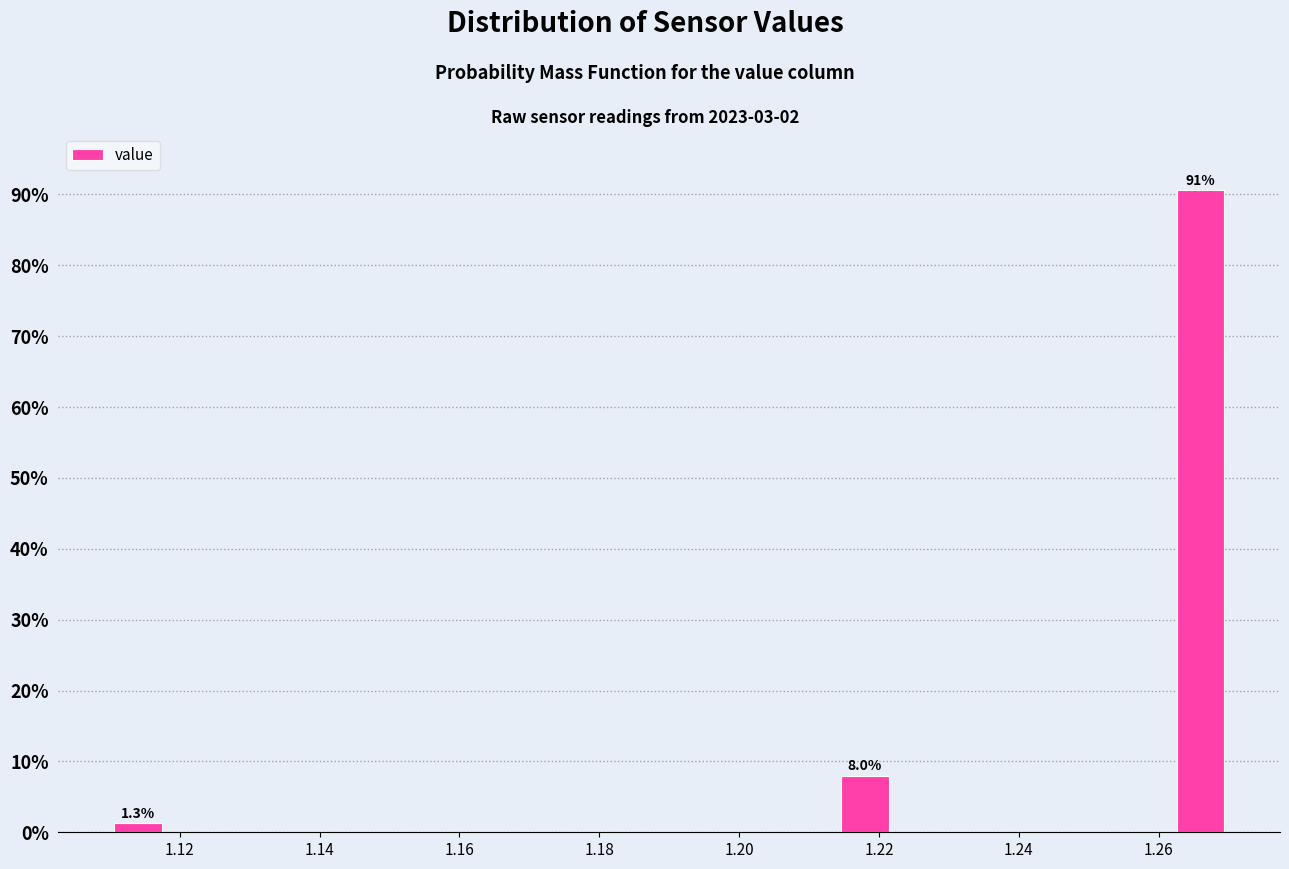

Which range on the x-axis has the tallest bar?

1.262 to 1.270